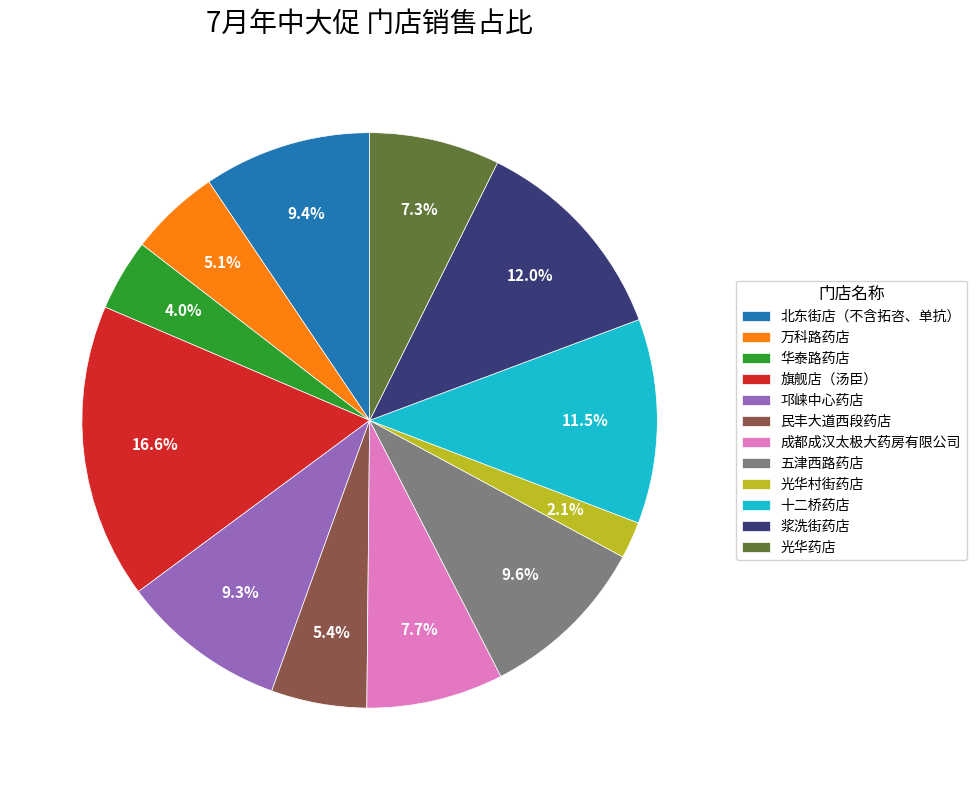

How many slices are in this pie chart?

12